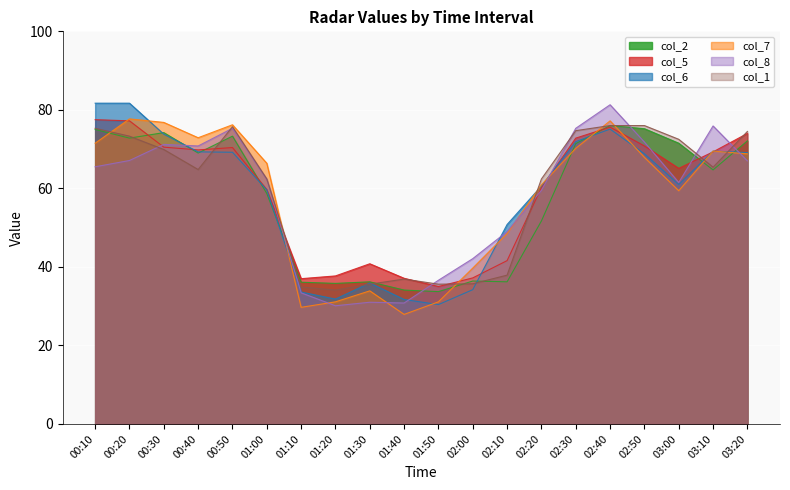

What is the approximate value of col_1 at 02:20?

62.4